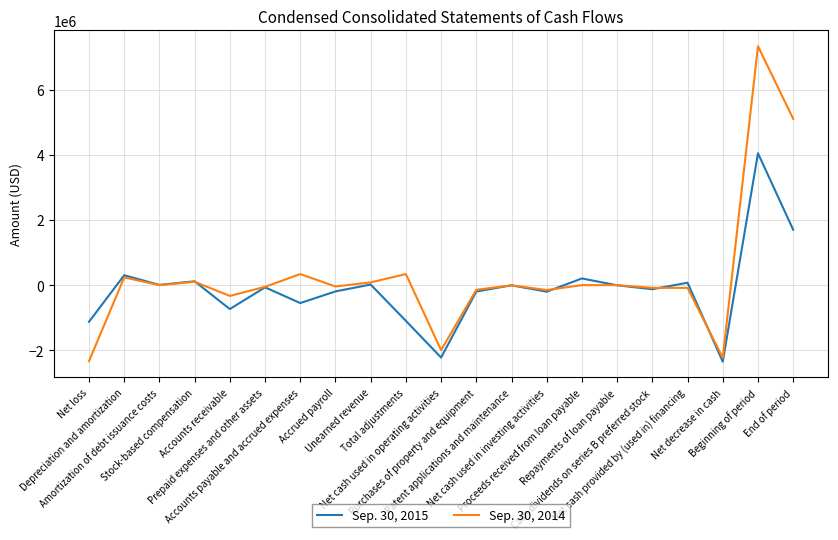

What is the difference between the Sep. 30, 2015 values at Net cash used in operating activities and Repayments of loan payable?

2215641